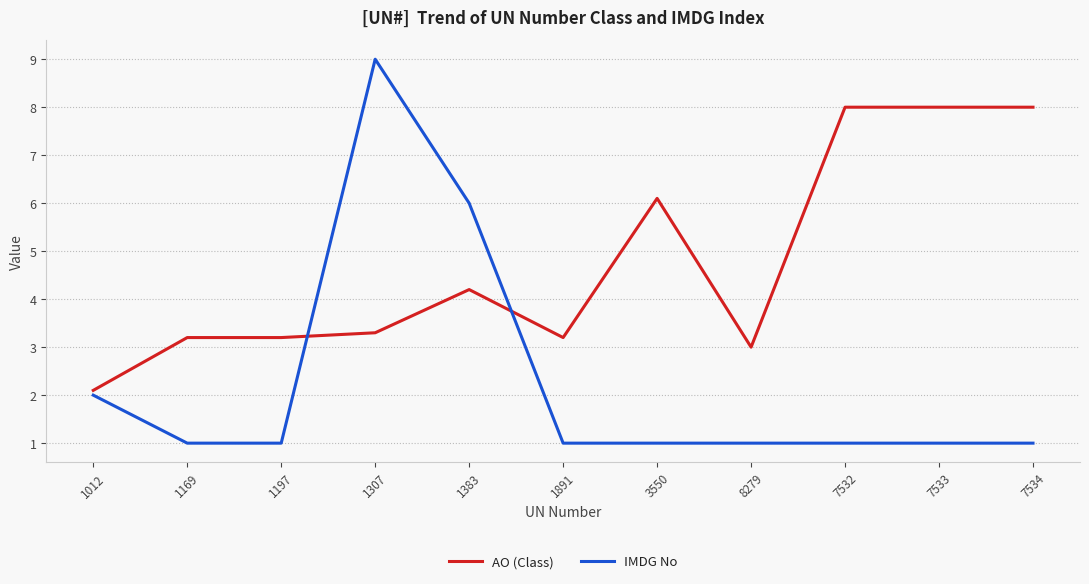

At 1169, list the series in order from largest to smallest.

AO (Class), IMDG No